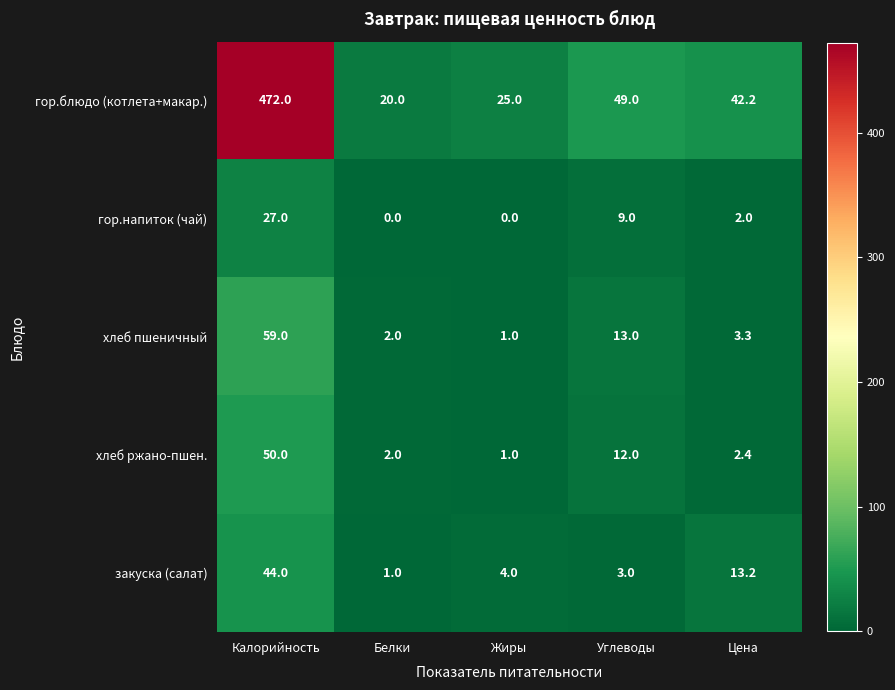

Reading left to right, transcribe all the data shown in this chart.

гор.блюдо (котлета+макар.): 472.0	20.0	25.0	49.0	42.2
гор.напиток (чай): 27.0	0.0	0.0	9.0	2.0
хлеб пшеничный: 59.0	2.0	1.0	13.0	3.3
хлеб ржано-пшен.: 50.0	2.0	1.0	12.0	2.4
закуска (салат): 44.0	1.0	4.0	3.0	13.2